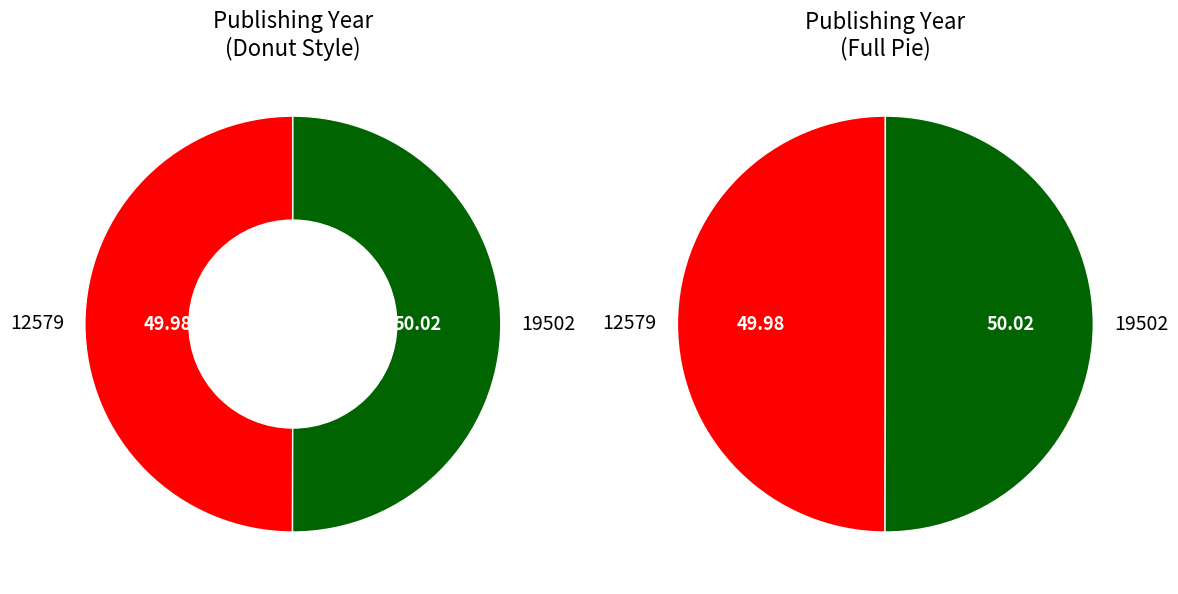

To the nearest percent, what is the combined percentage of 12579 and 19502?

100%